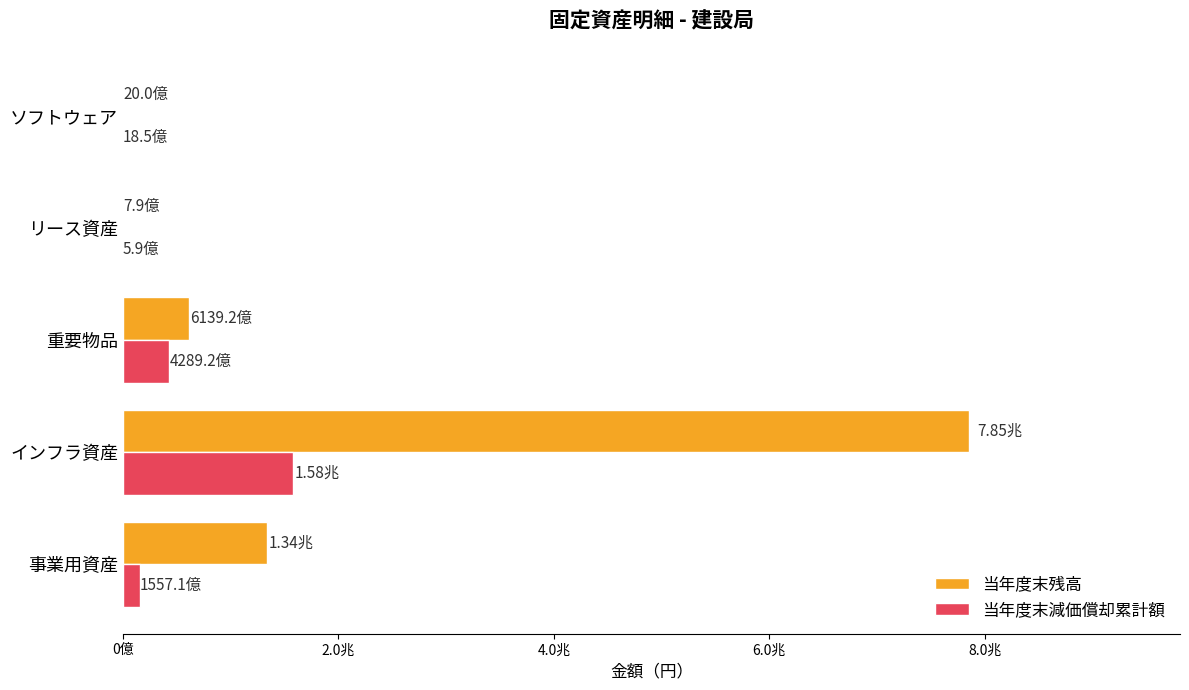

Rank the series by their maximum value, from lowest to highest.

当年度末減価償却累計額, 当年度末残高